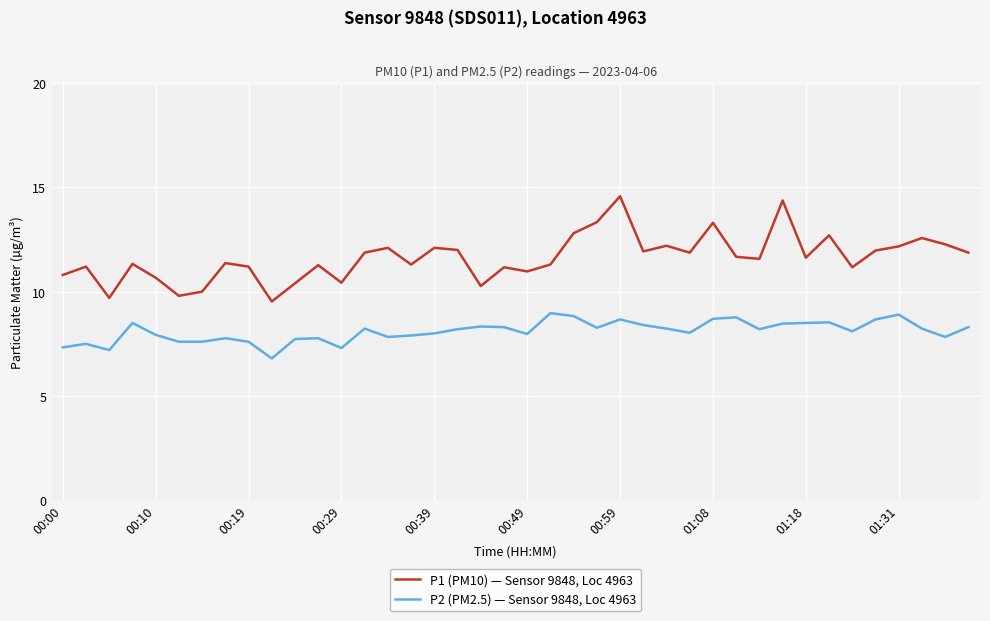

List the series in order of their overall mean, lowest first.

P2 (PM2.5) — Sensor 9848, Loc 4963, P1 (PM10) — Sensor 9848, Loc 4963